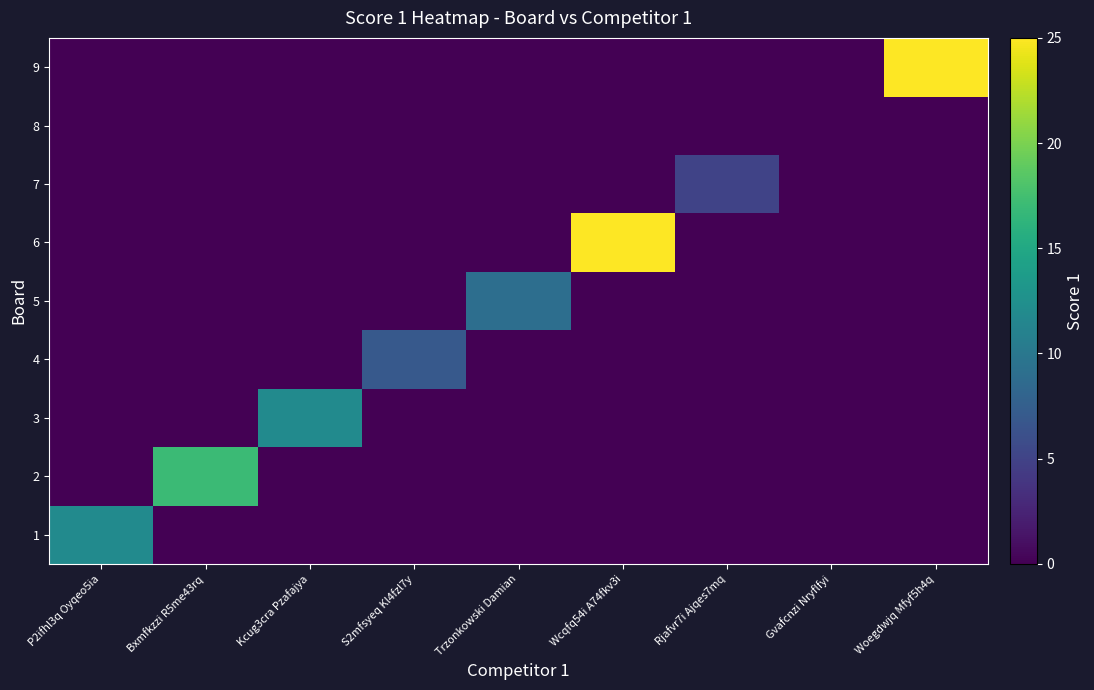

At which category is the sum across all series the highest?

Wcqfq54i A74fkv3i